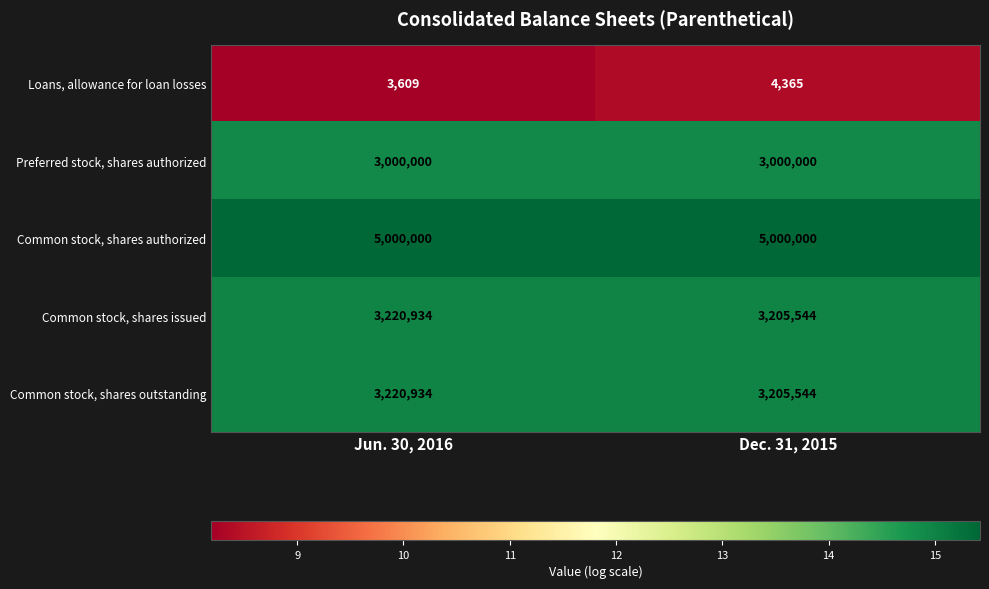

What is the spread (max minus min) of values at Dec. 31, 2015?

4995635